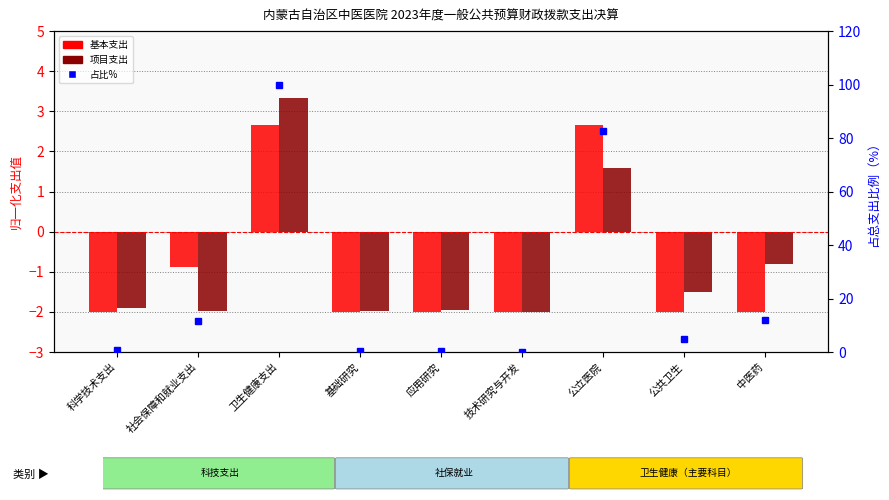

Reading left to right, what are all the values shown in this chart?

基本支出（归一化）: -2.0	-0.9	2.7	-2.0	-2.0	-2.0	2.7	-2.0	-2.0
项目支出（归一化）: -1.9	-2.0	3.3	-2.0	-2.0	-2.0	1.6	-1.5	-0.8
占总支出百分比: 0.9	11.6	100.0	0.3	0.5	0.1	82.6	4.9	12.0